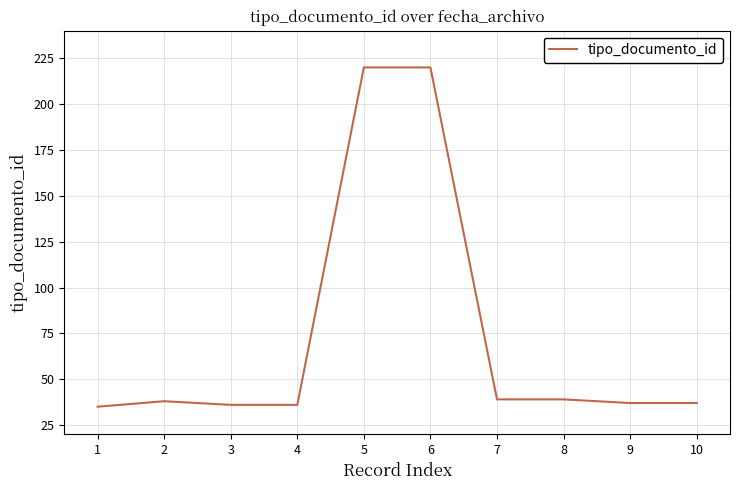

What is the maximum value shown in the chart?

220